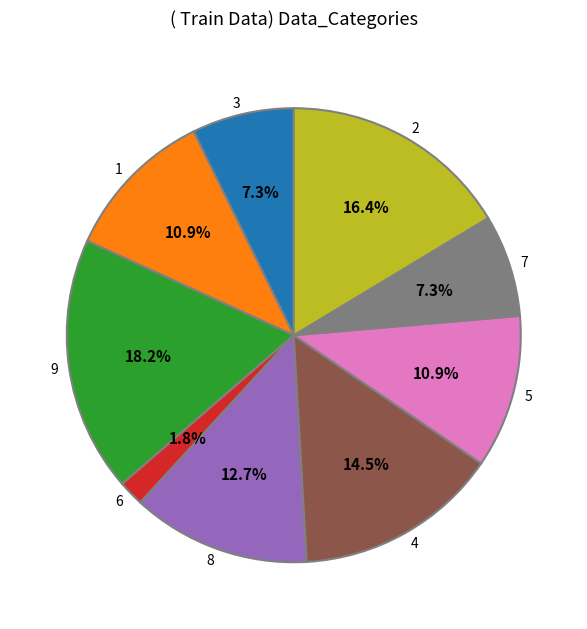

What is the smallest slice in the pie chart?

6